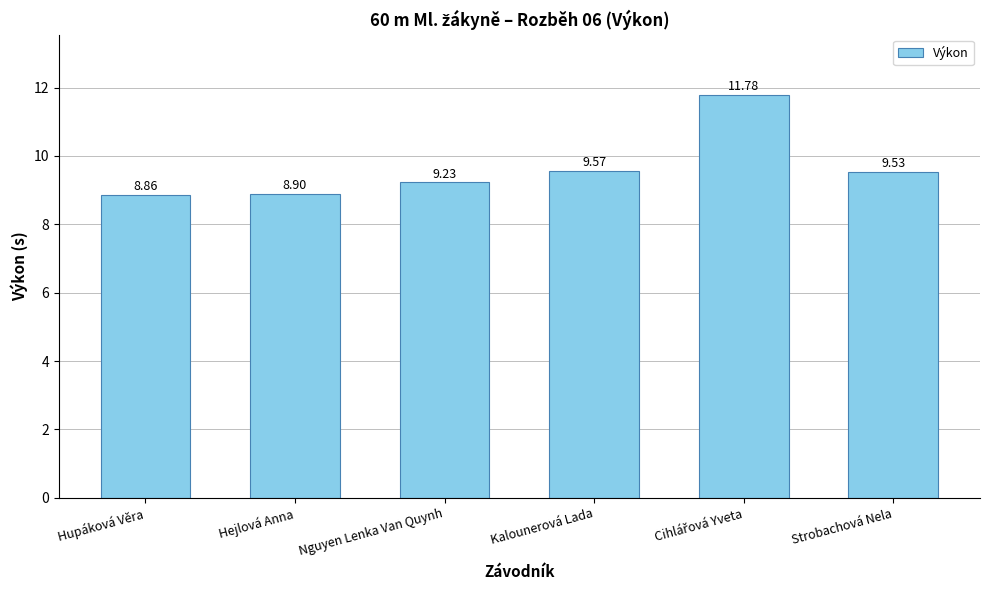

What is the difference between the maximum and second lowest values?

2.9